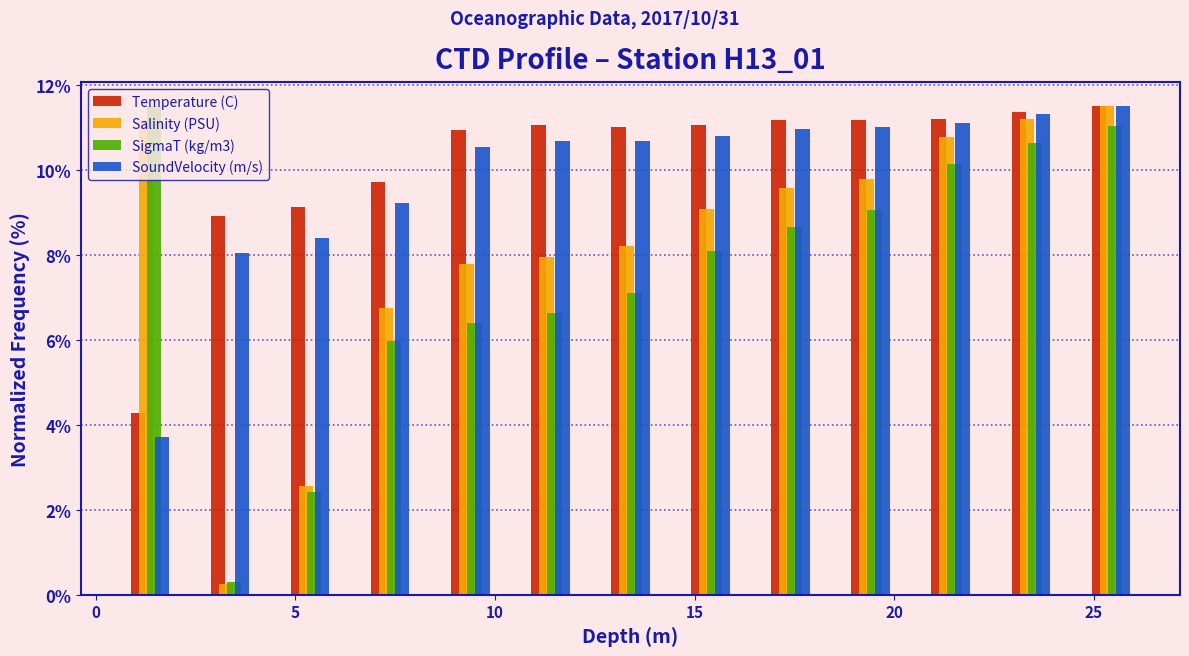

What is the height of the Temperature (C) bar covering 18.5 to 20.5 on the x-axis? Neither the bar edges nor the heights are printed on the chart, so give them approximately, as read against the axes.

11.2